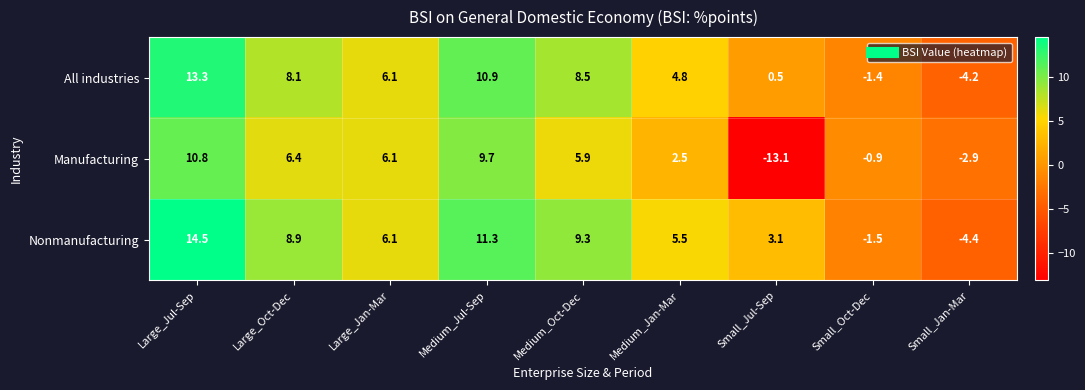

At which category does the chart reach its minimum across all series?

Small_Jul-Sep